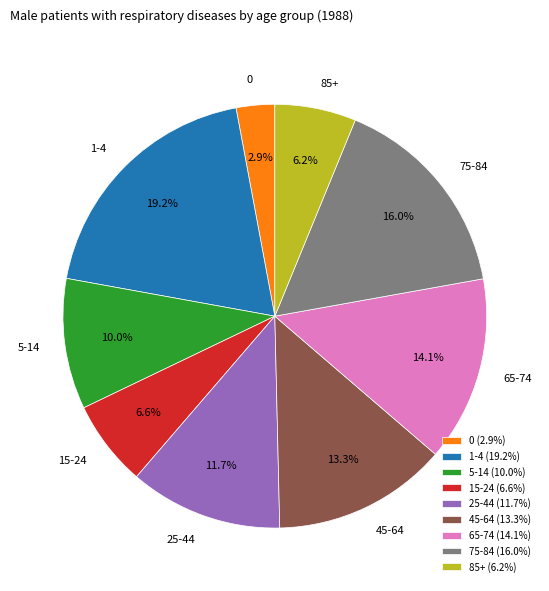

To the nearest percent, what portion does 25-44 represent?

12%